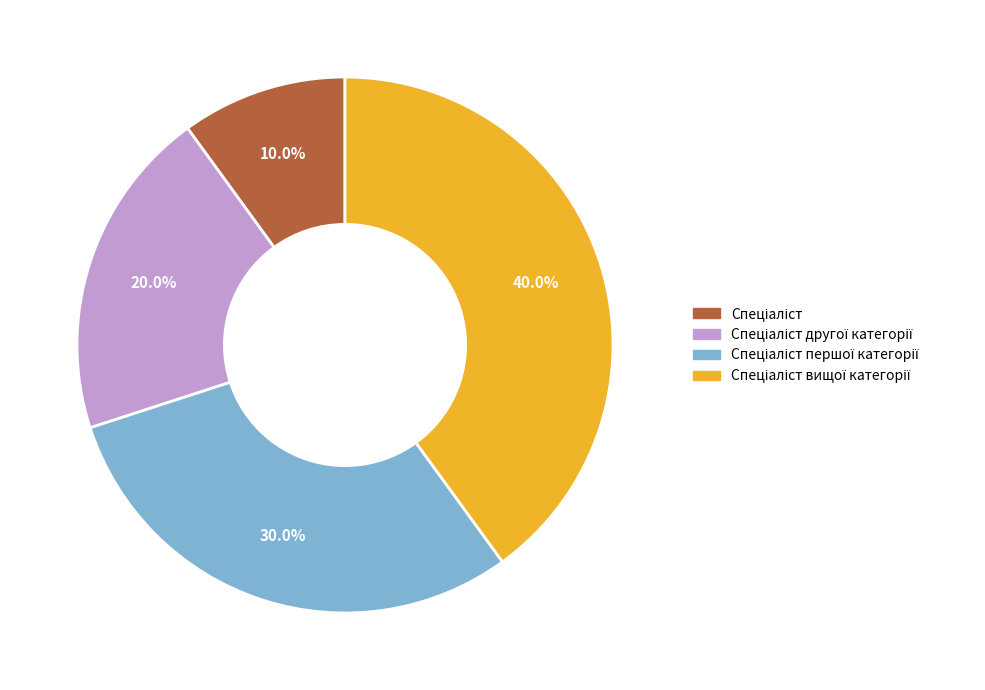

Is there any slice that represents more than half of the pie?

No